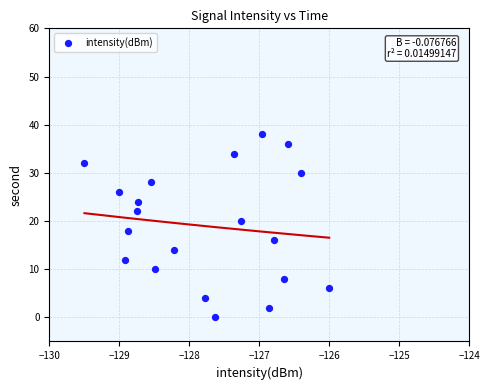

What is the range of Y values (max minus min)?

38